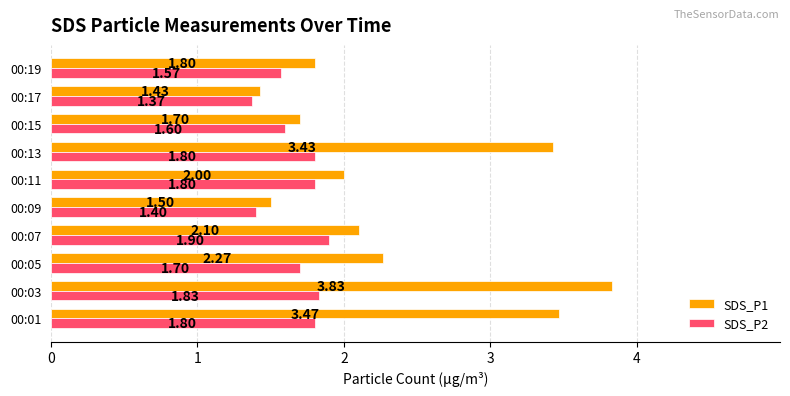

Rank the series by their average value, from highest to lowest.

SDS_P1, SDS_P2